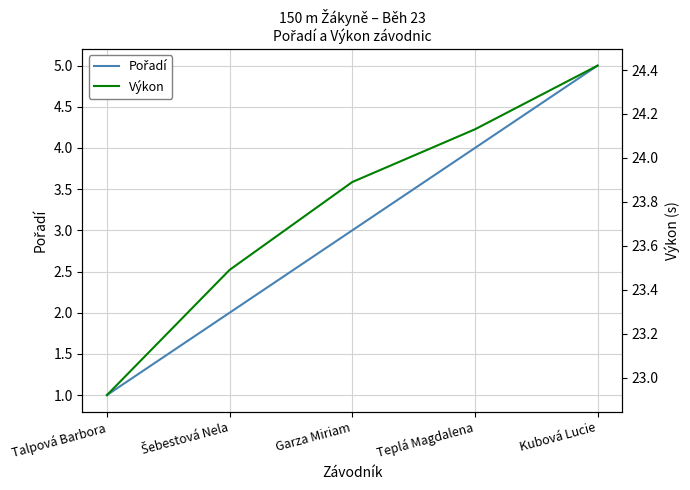

Where does the Výkon series first go above 23?

Šebestová Nela